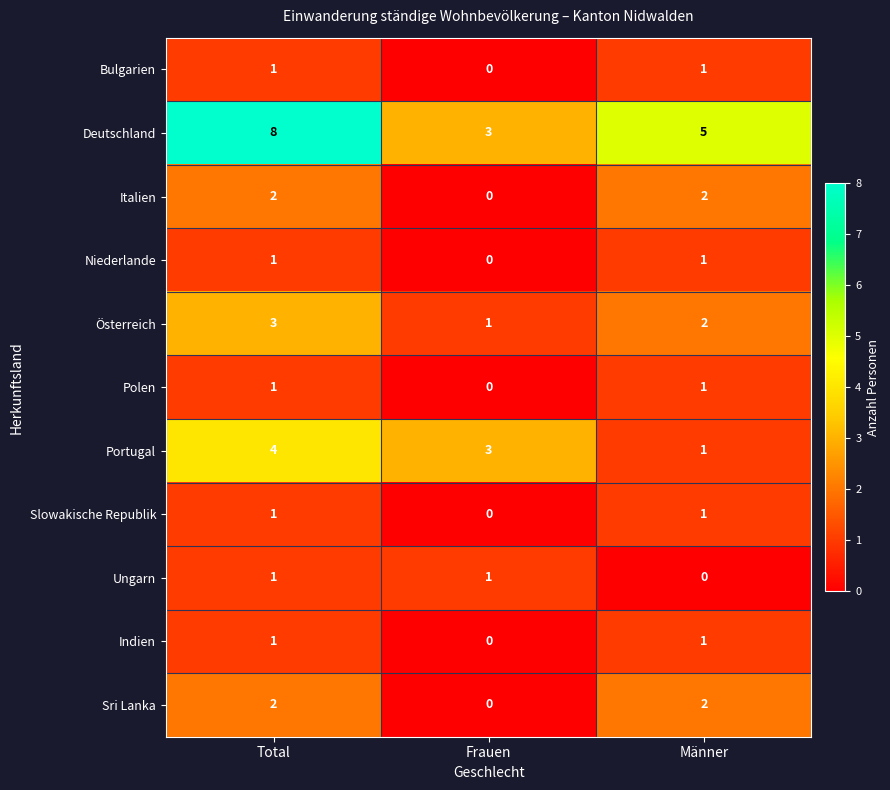

Which series has the widest spread of values?

Deutschland